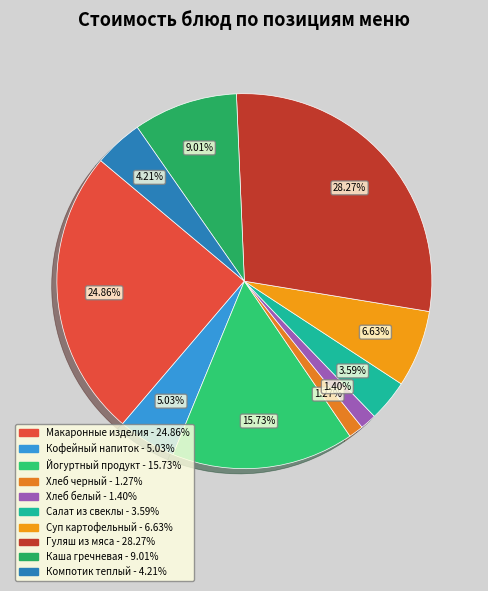

How many slices are in this pie chart?

10